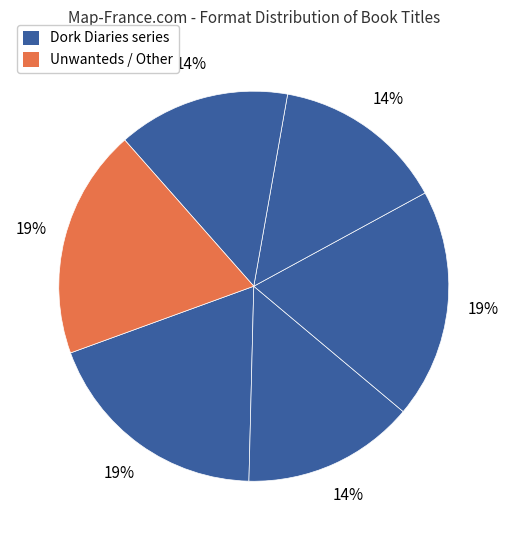

How many segments does this pie chart have?

6